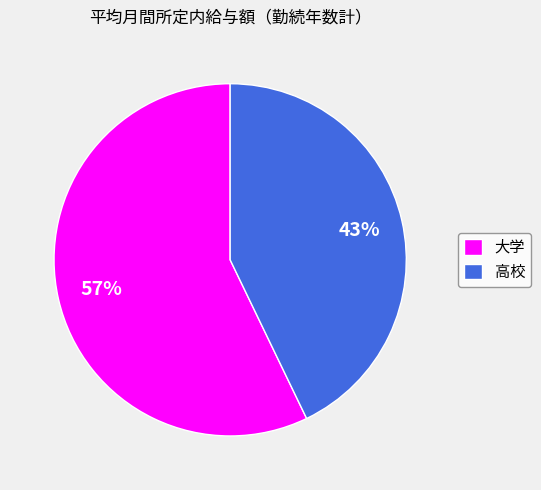

To the nearest percent, what is the difference between the 大学 and 高校 slice percentages?

14%